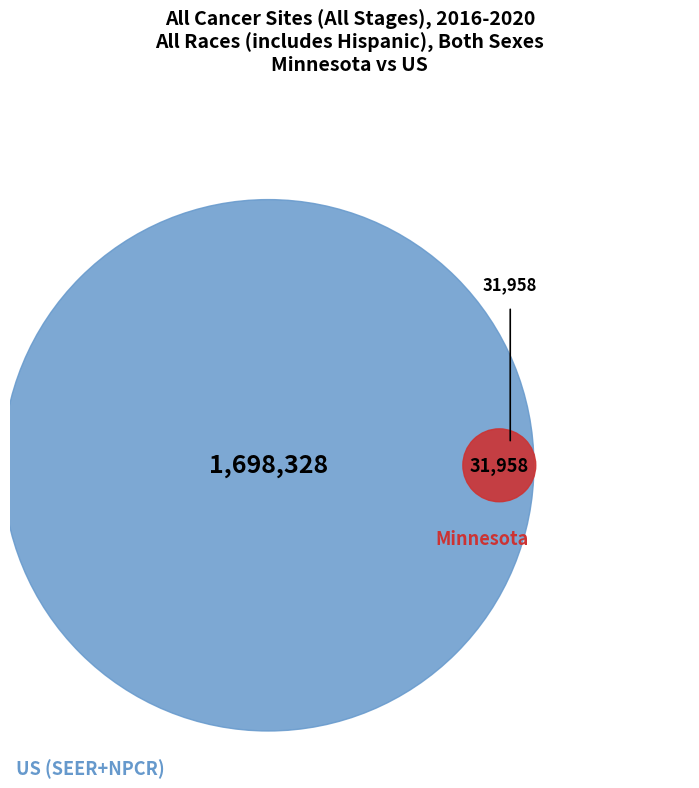

Rank the categories by value from highest to lowest.

US (SEER+NPCR), Minnesota